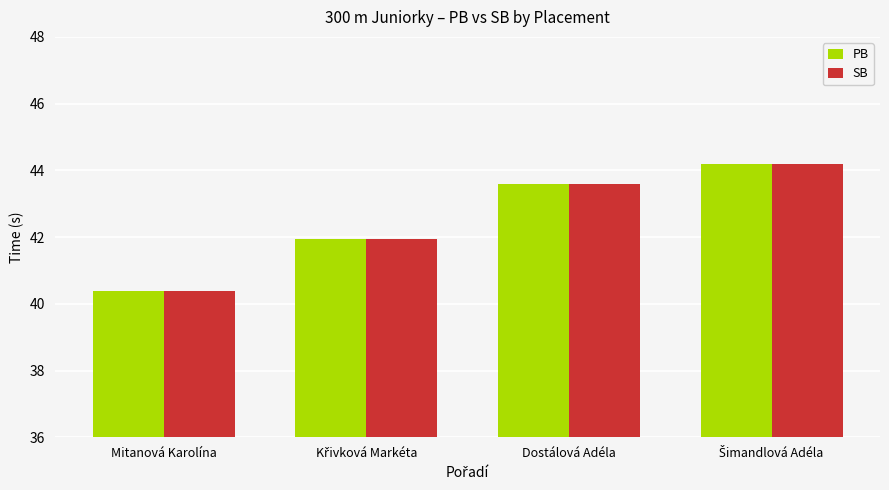

Reading right to left, what are all the values shown in this chart?

PB: 44.2	43.6	41.9	40.4
SB: 44.2	43.6	41.9	40.4